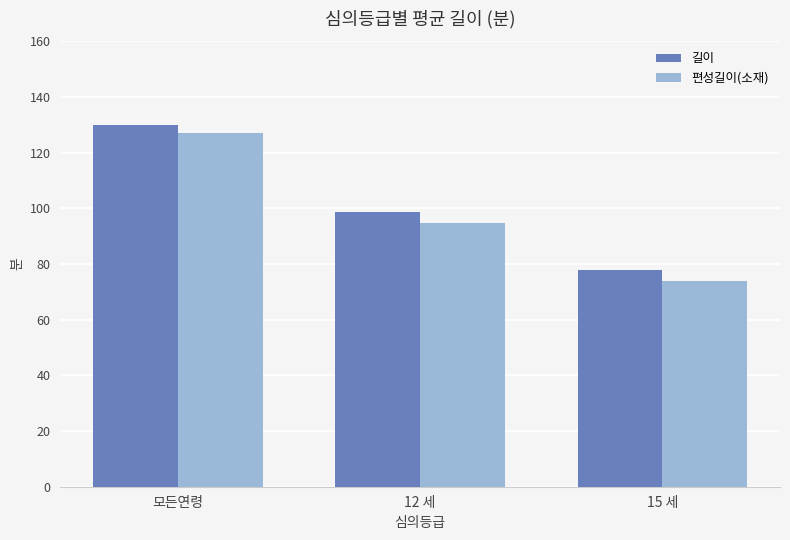

What position from the left is 12 세?

2